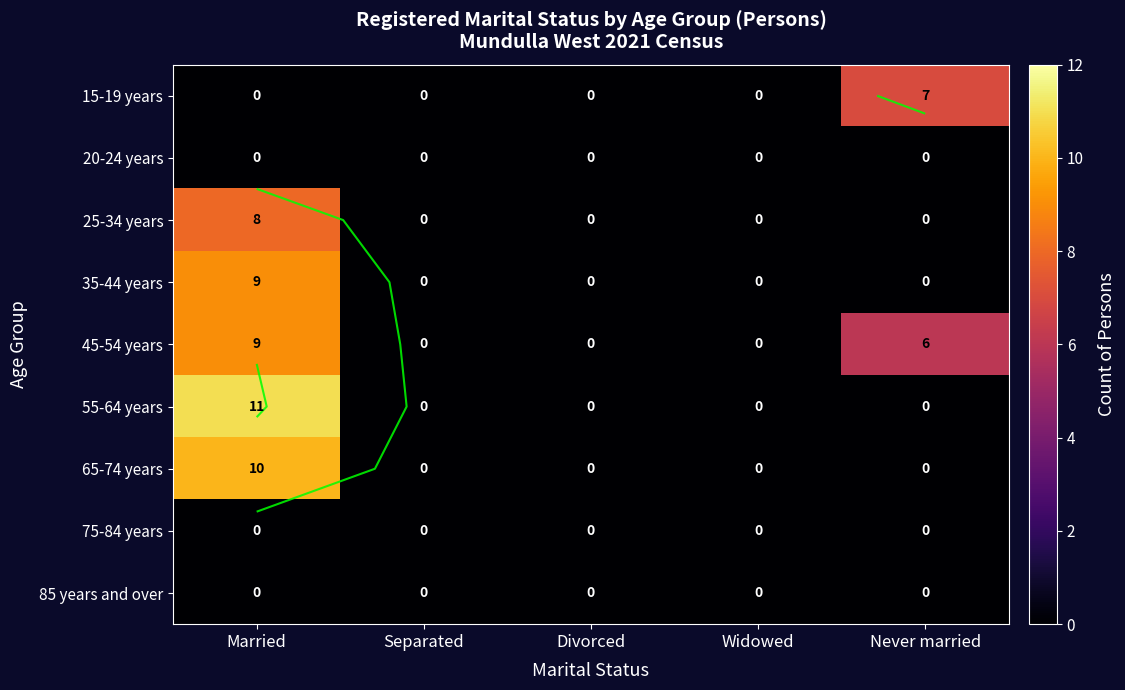

What is the sum of all 55-64 years values?

11